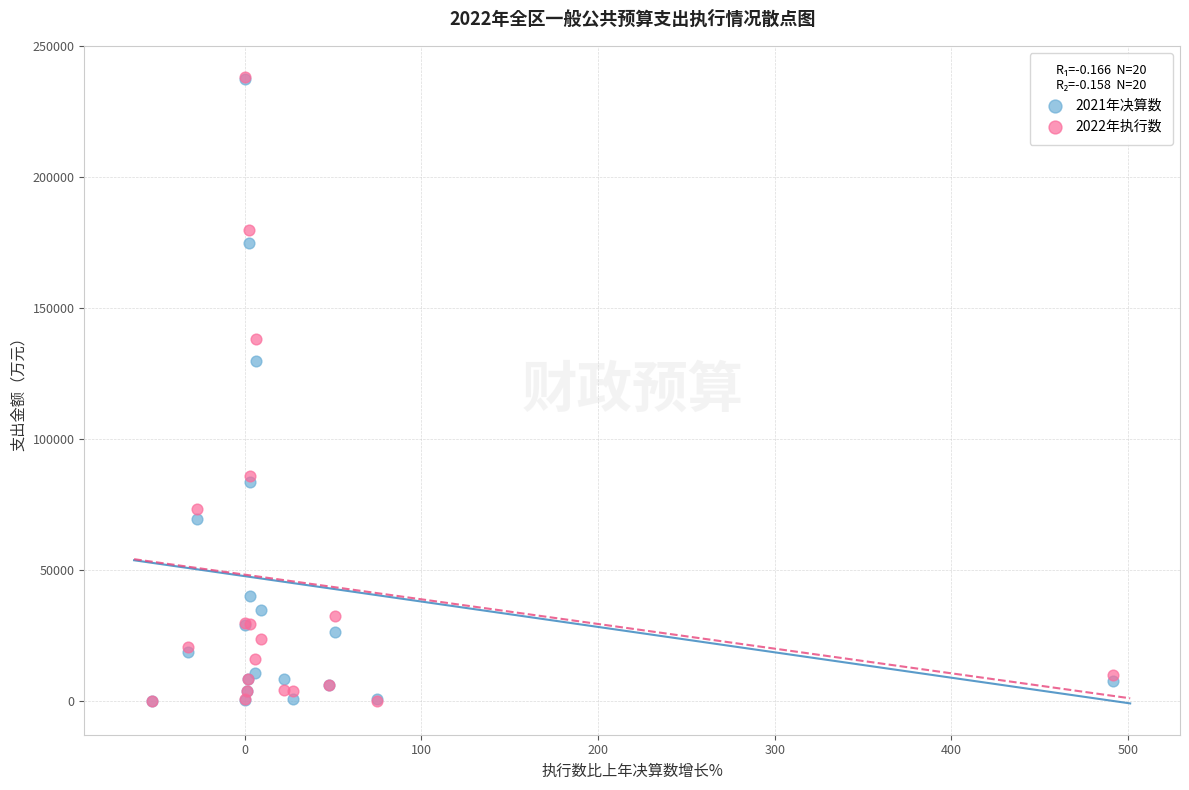

Across all series, what Y value is closest to 119132?

129955